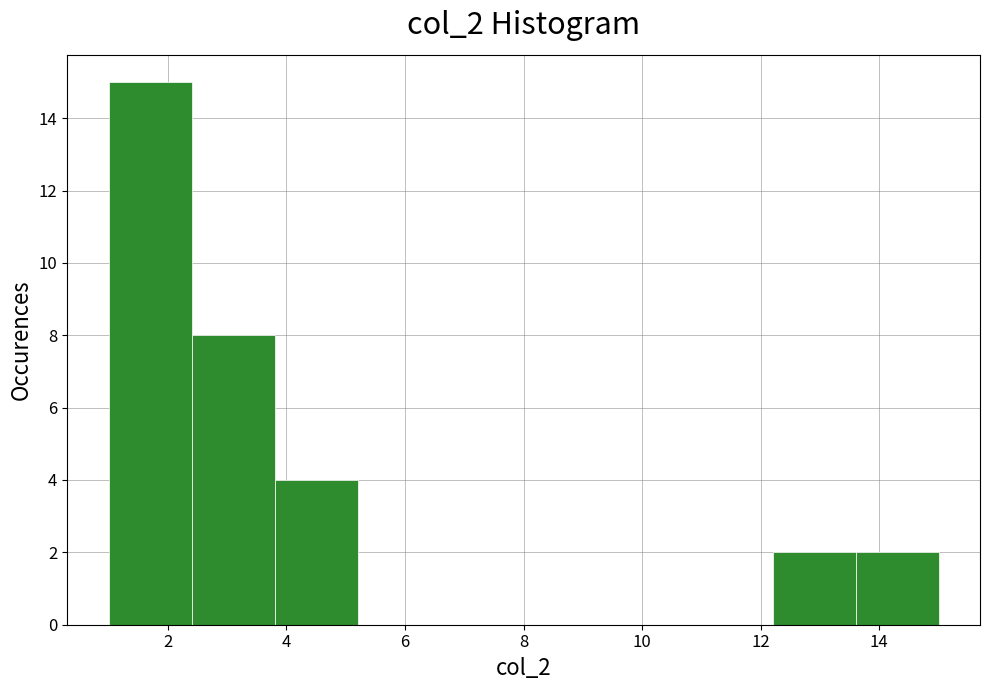

Reading left to right, list every bar in this chart as the range it spans on the x-axis followed by its height. The values are not printed on the chart, so give them approximately, as read against the axis.

1.0 to 2.4: 15
2.4 to 3.8: 8
3.8 to 5.2: 4
5.2 to 6.6: 0
6.6 to 8.0: 0
8.0 to 9.4: 0
9.4 to 10.8: 0
10.8 to 12.2: 0
12.2 to 13.6: 2
13.6 to 15.0: 2